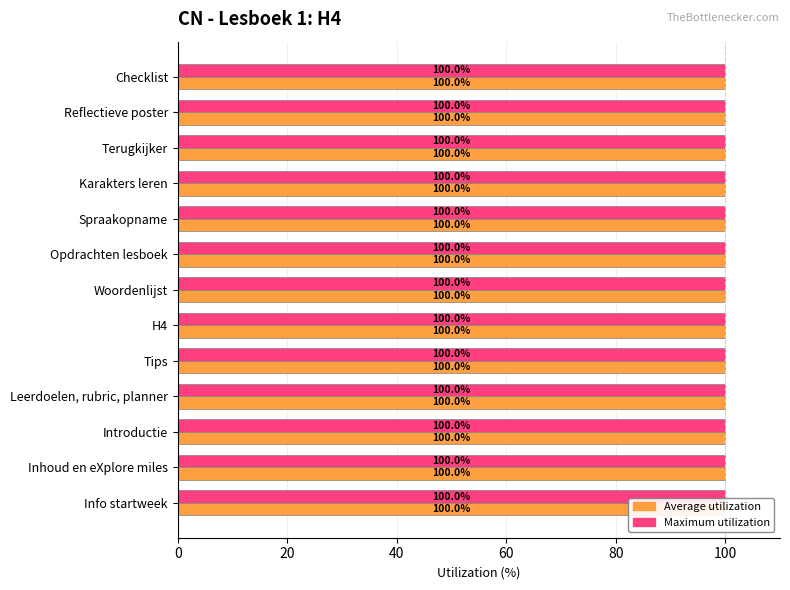

What is the value of the Average utilization bar at the 12th from the left?

100.0